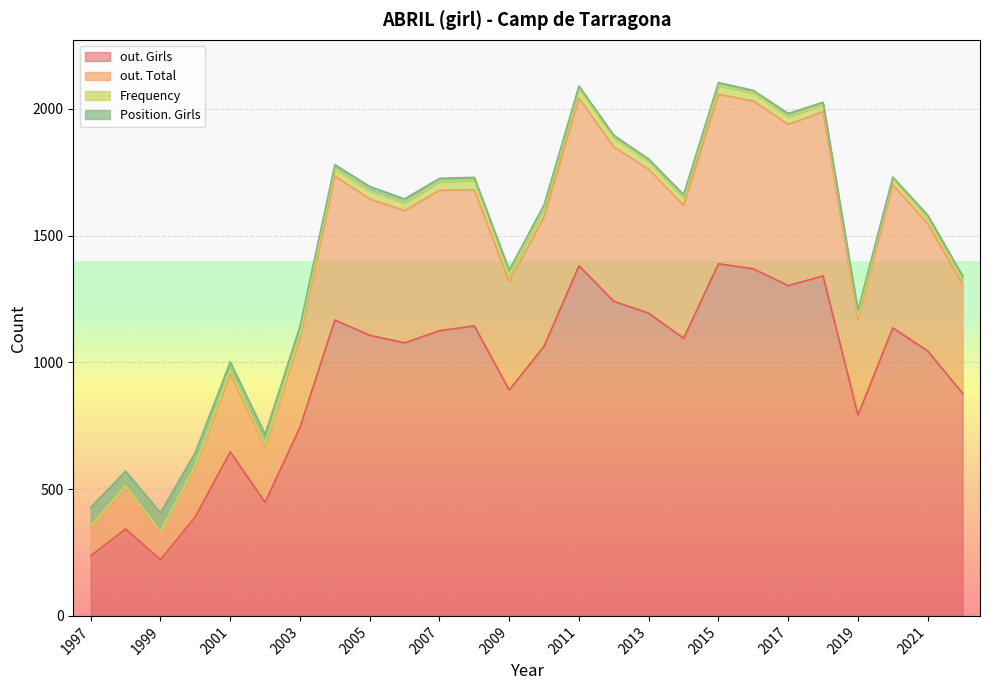

How many series are shown in this chart?

4